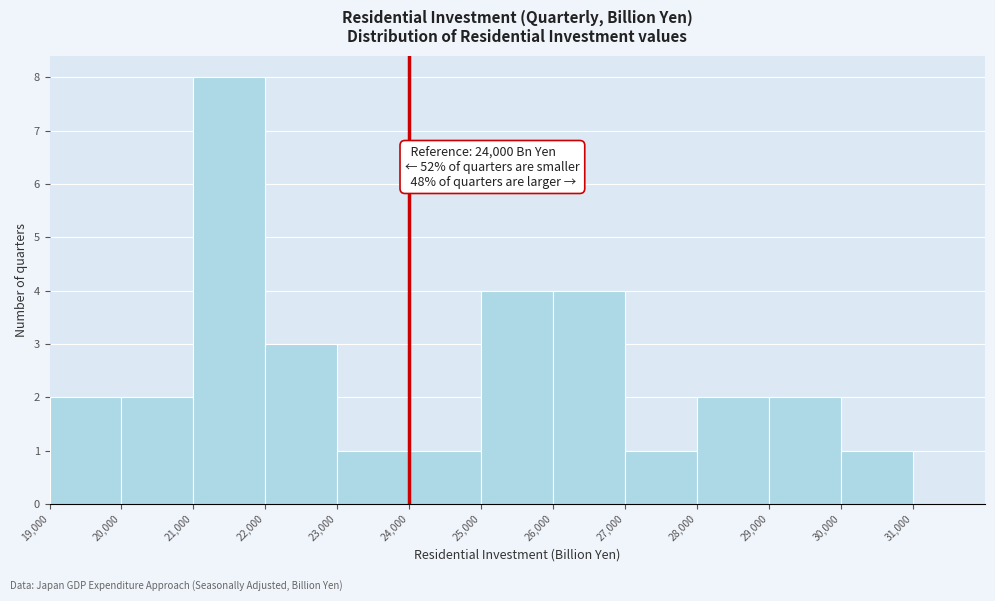

Over which range of the x-axis is the bar tallest?

21000 to 22000